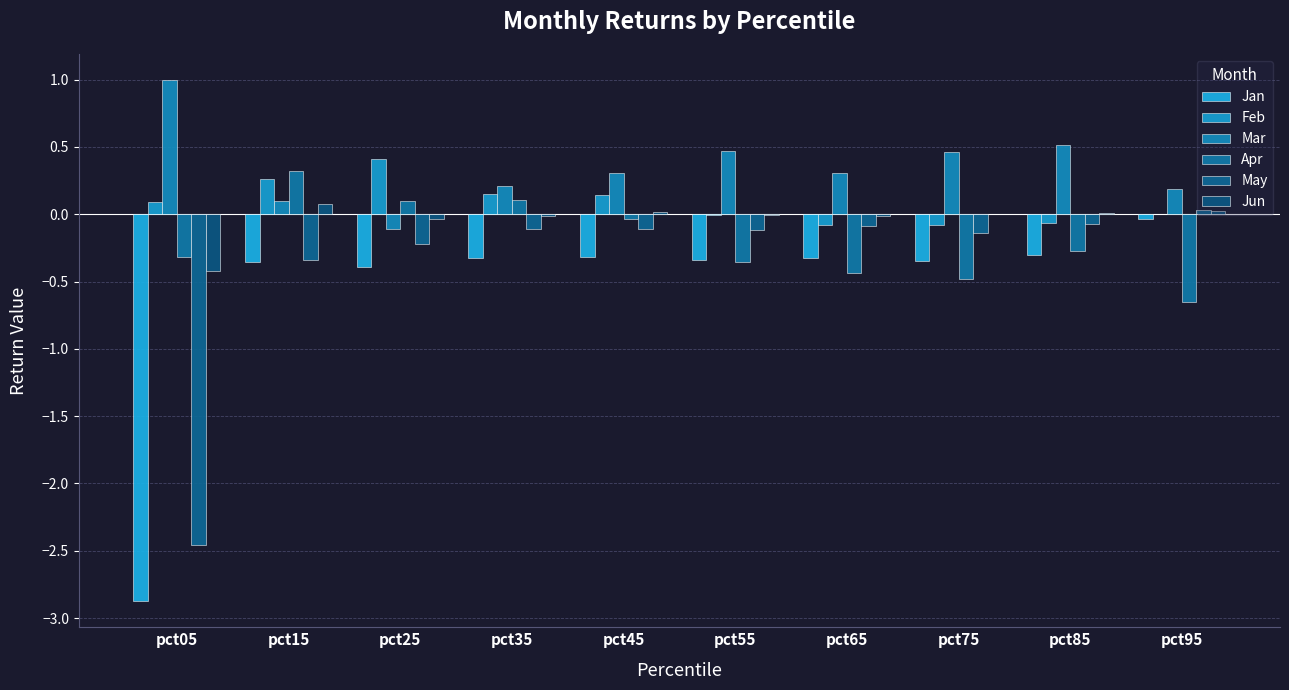

How many data points does each series have?

10